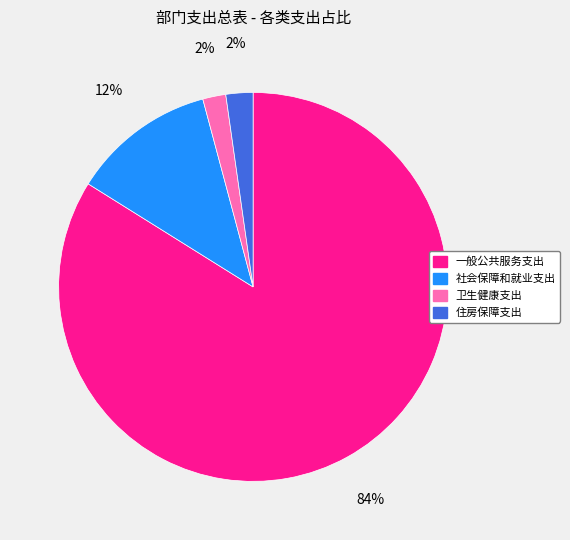

To the nearest percent, what portion does 社会保障和就业支出 represent?

12%